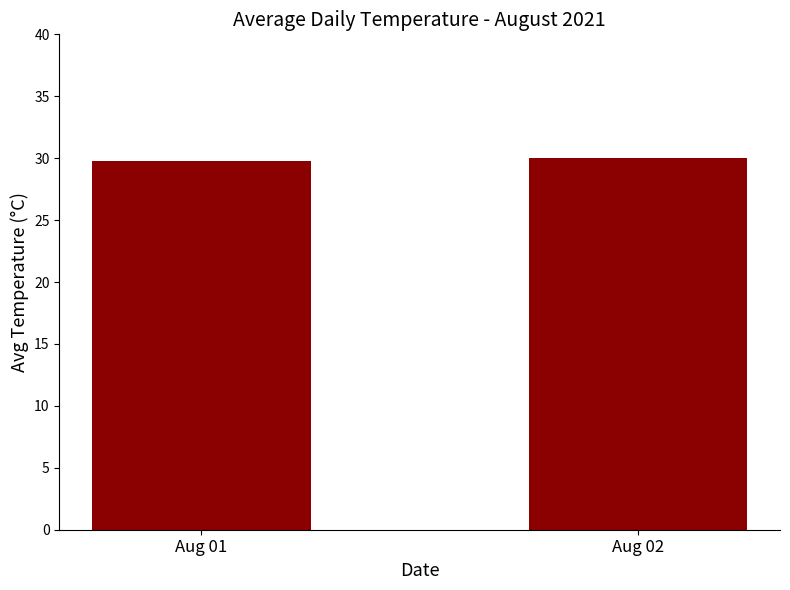

Reading left to right, what are all the values shown in this chart?

29.8	30.0